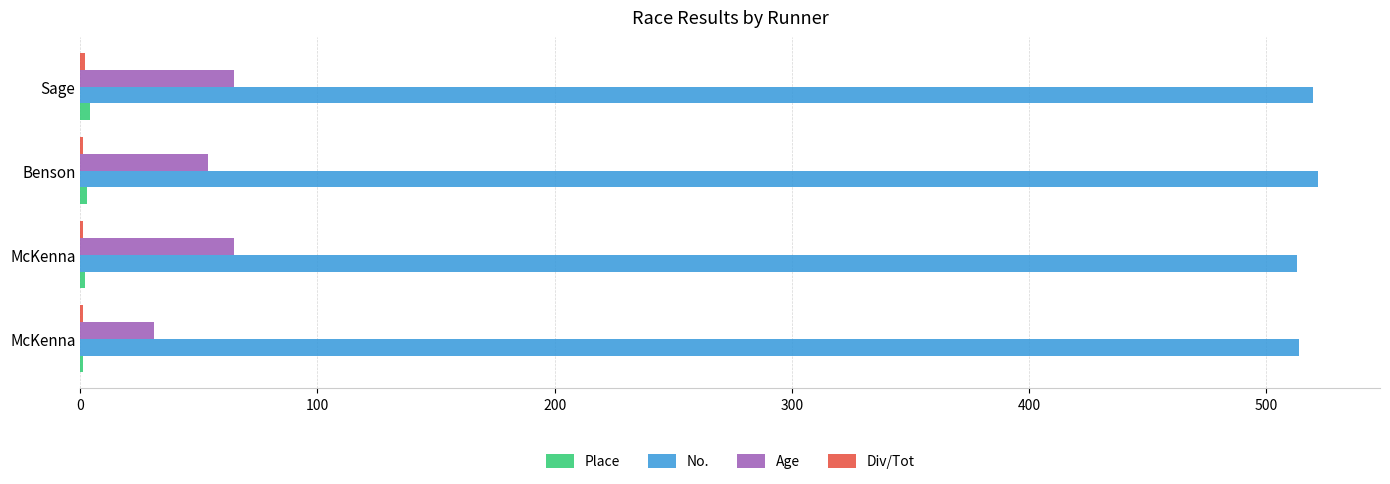

How many distinct data groups are displayed?

4